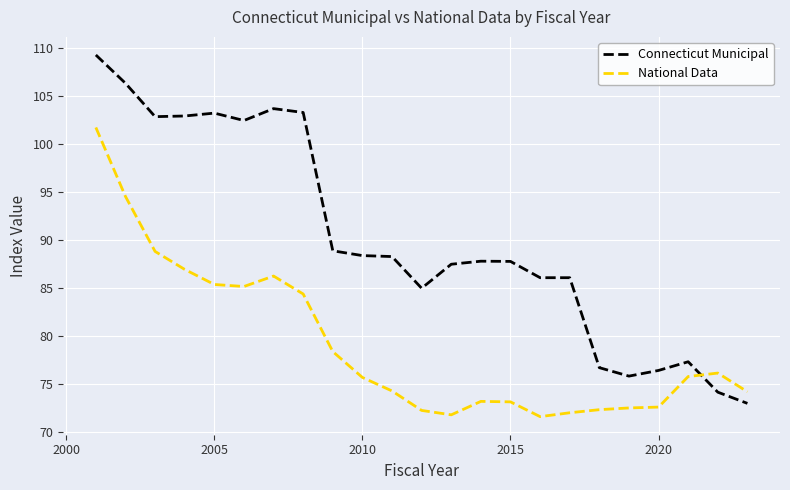

What is the minimum value for Connecticut Municipal?

73.0